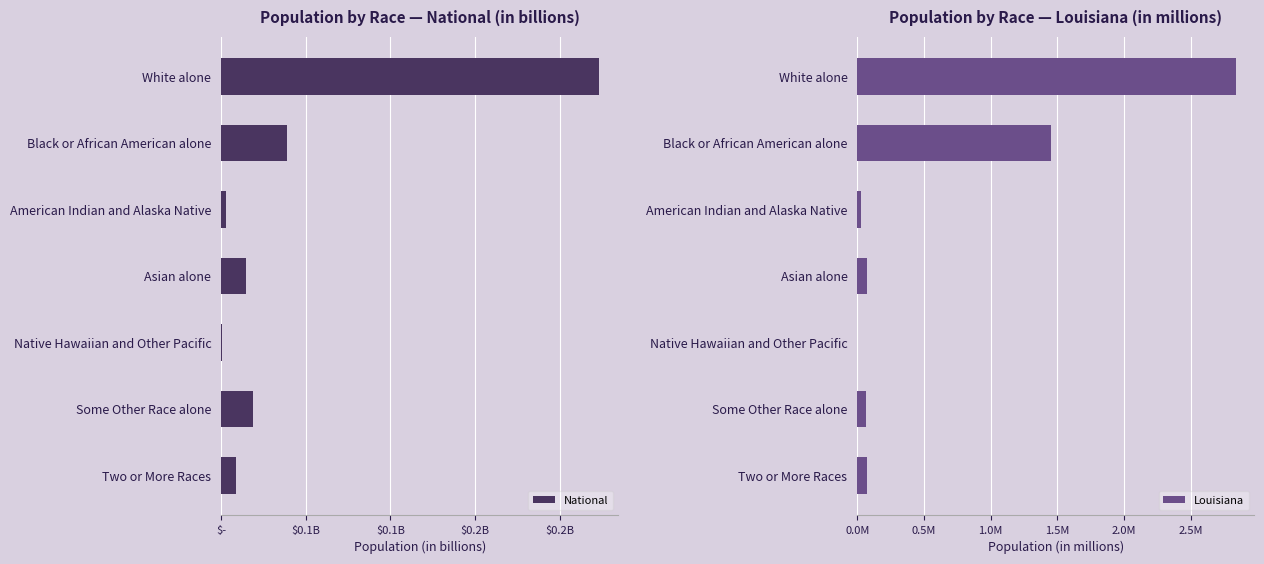

Between Asian alone and Native Hawaiian and Other Pacific, which is larger?

Asian alone